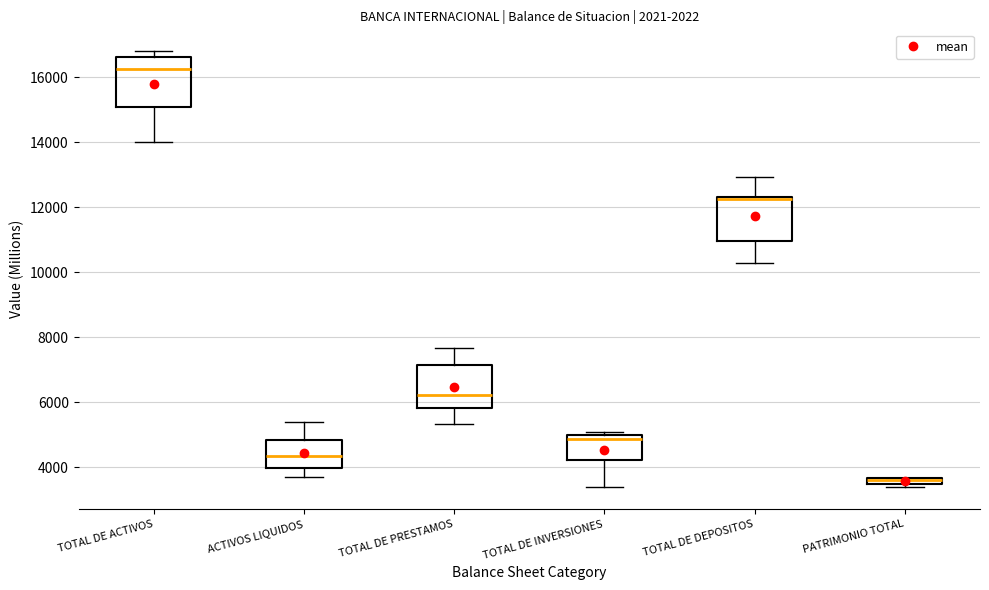

Where is the lower edge of the box for TOTAL DE ACTIVOS on the y-axis? The values are not printed on the chart, so give them approximately, as read against the axis.

15000